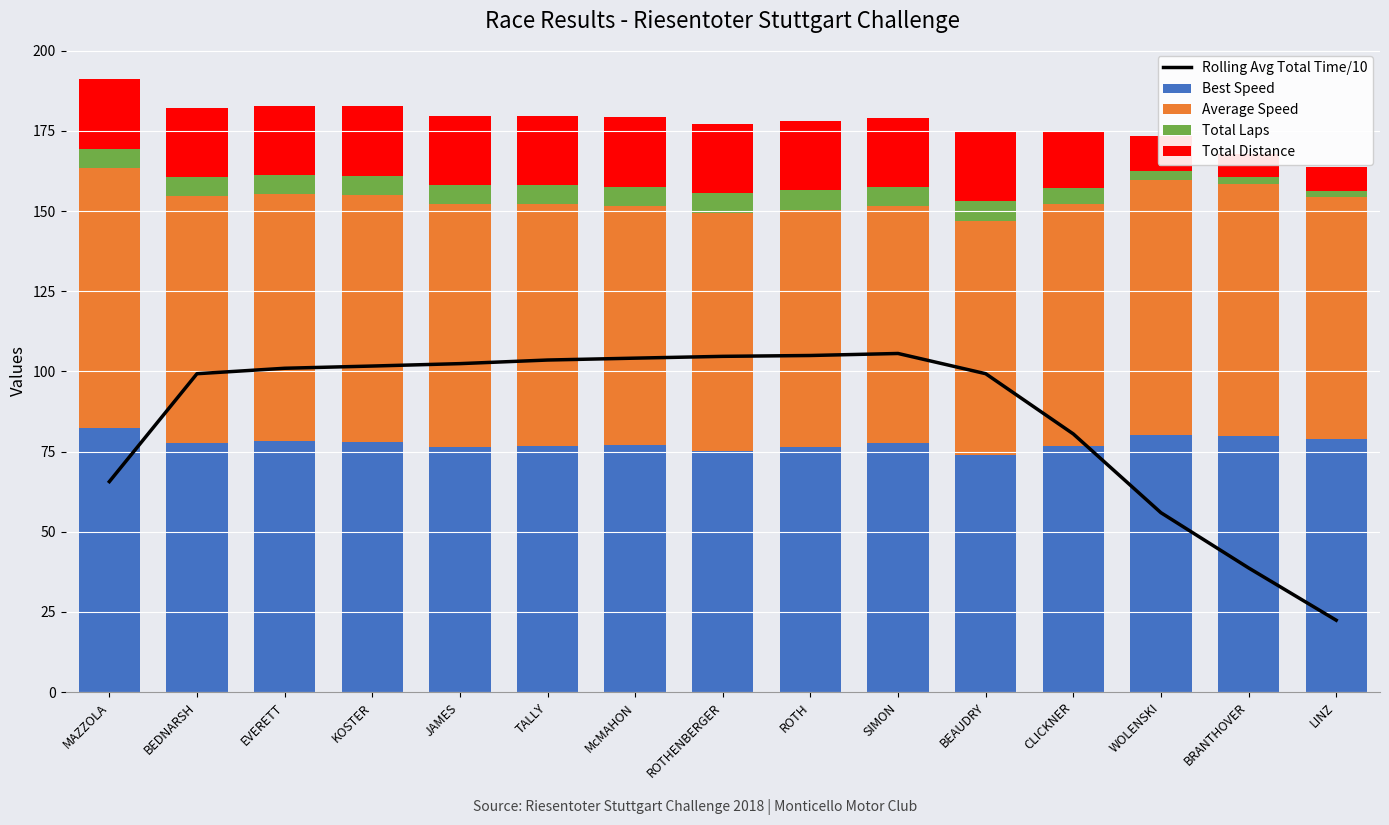

Read the Rolling Avg Total Time/10 value at EVERETT.

101.0